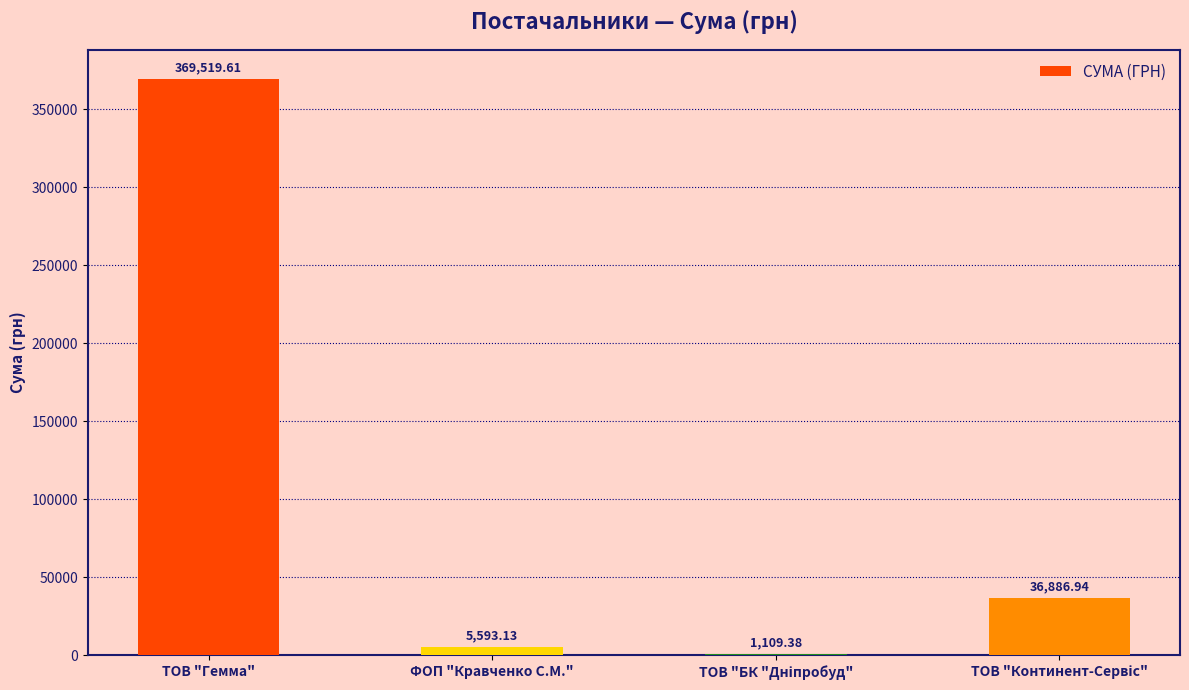

What is the sum of all values?

413109.1